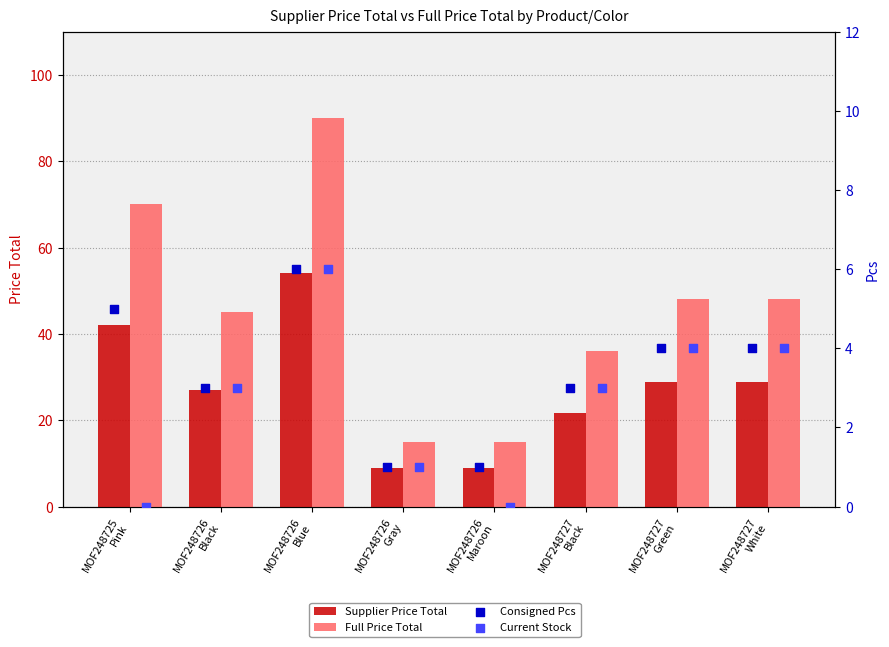

What are all the series names shown in the legend?

Supplier Price Total, Full Price Total, Consigned Pcs, Current Stock